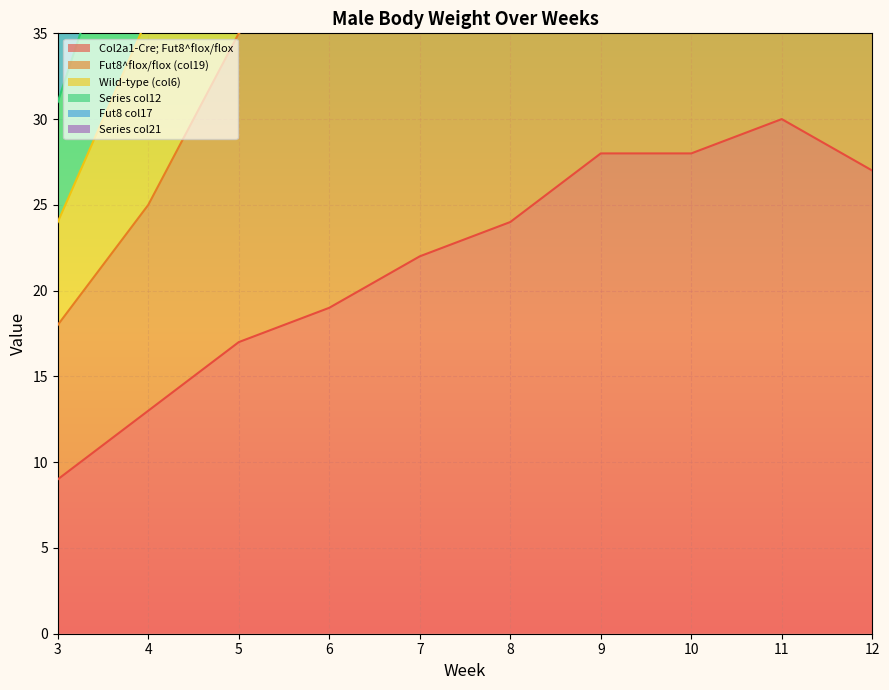

What is the sum of all Fut8^flox/flox (col19) values?

433